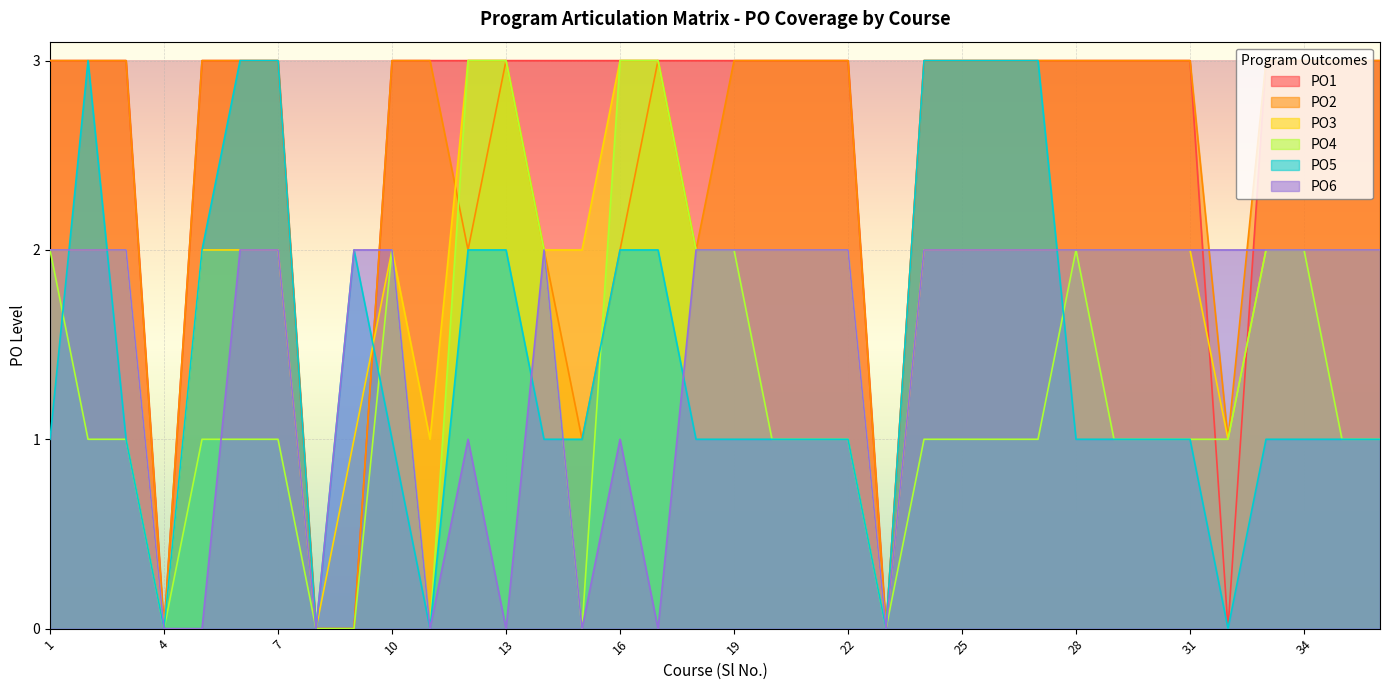

At which category does the chart reach its minimum across all series?

4